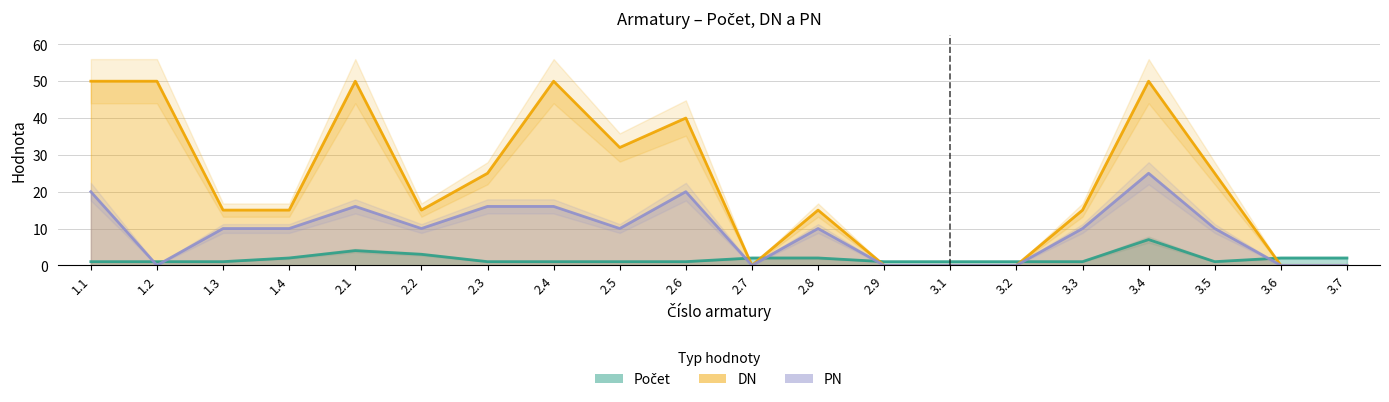

Which has a higher value, 2.8 or 1.4?

2.8